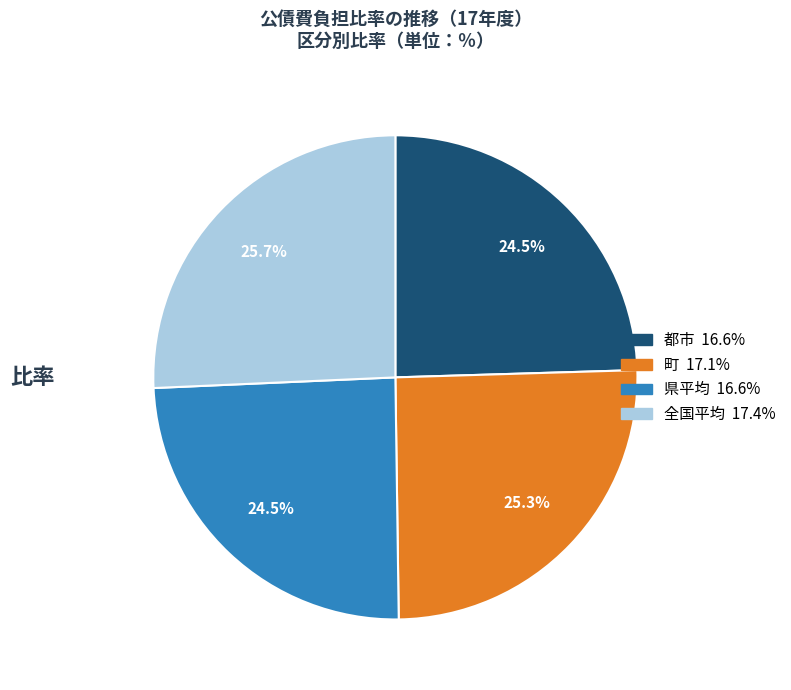

What is the ratio of the value at 都市 to the value at 県平均?

1.0